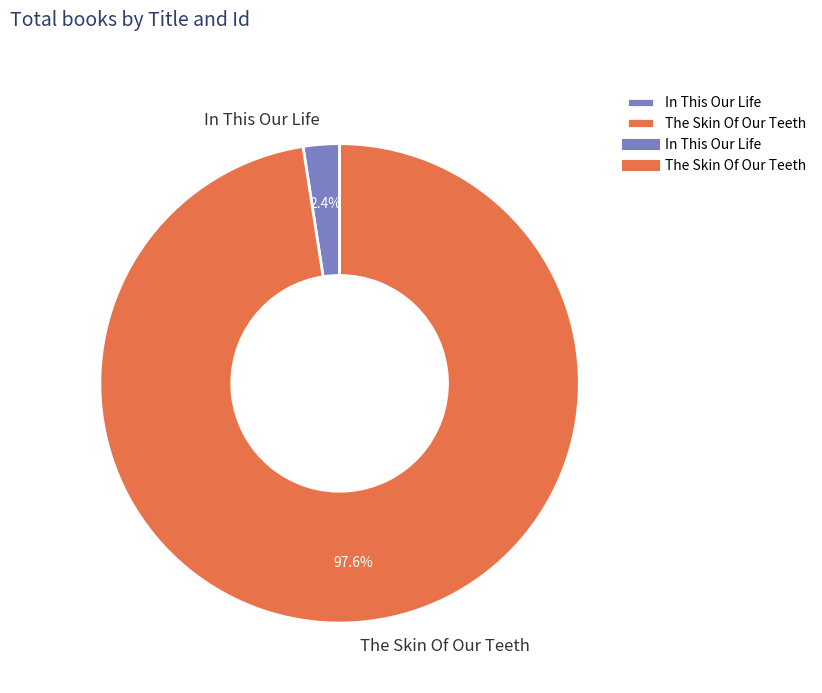

Rank the categories by value from lowest to highest.

In This Our Life, The Skin Of Our Teeth